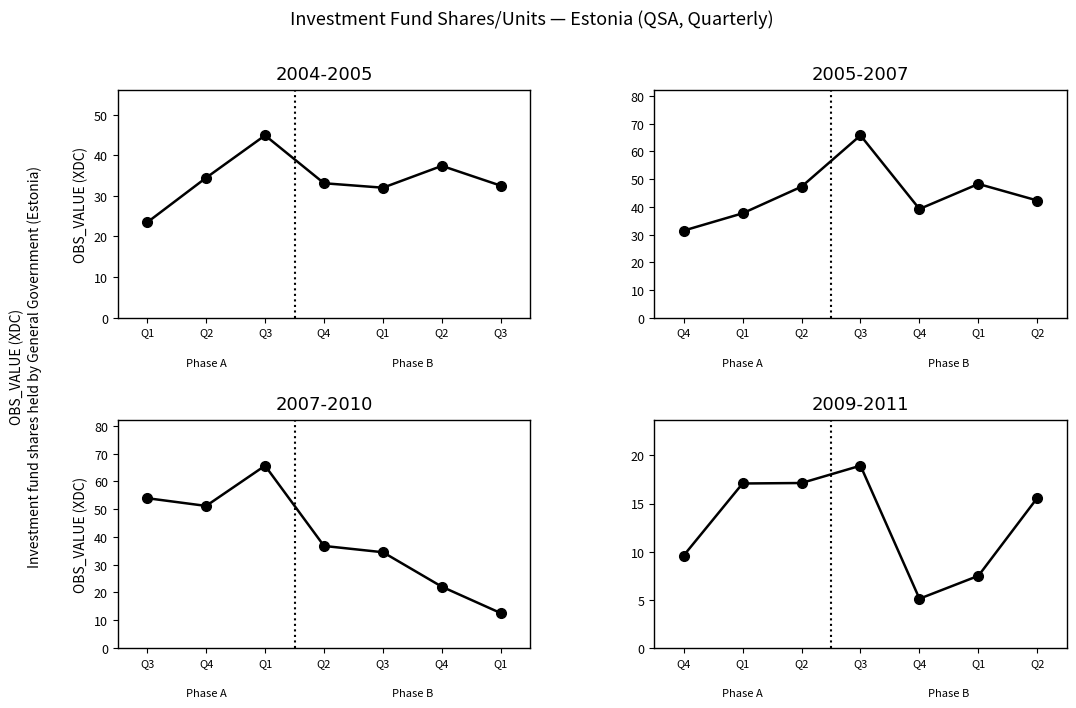

Which category has the highest value across all series?

2006-Q3